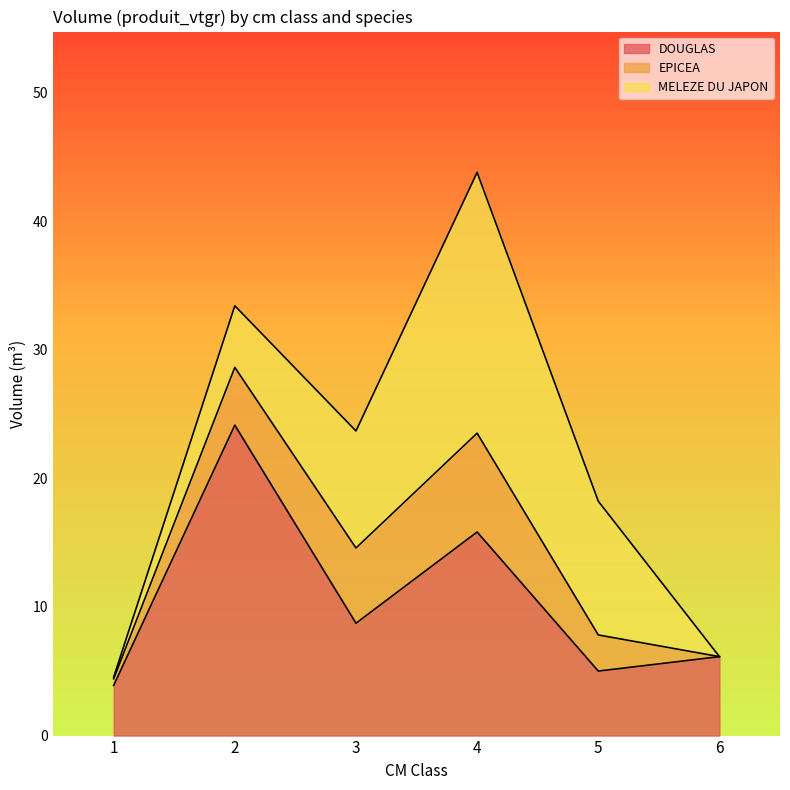

At which category does the chart reach its minimum across all series?

6